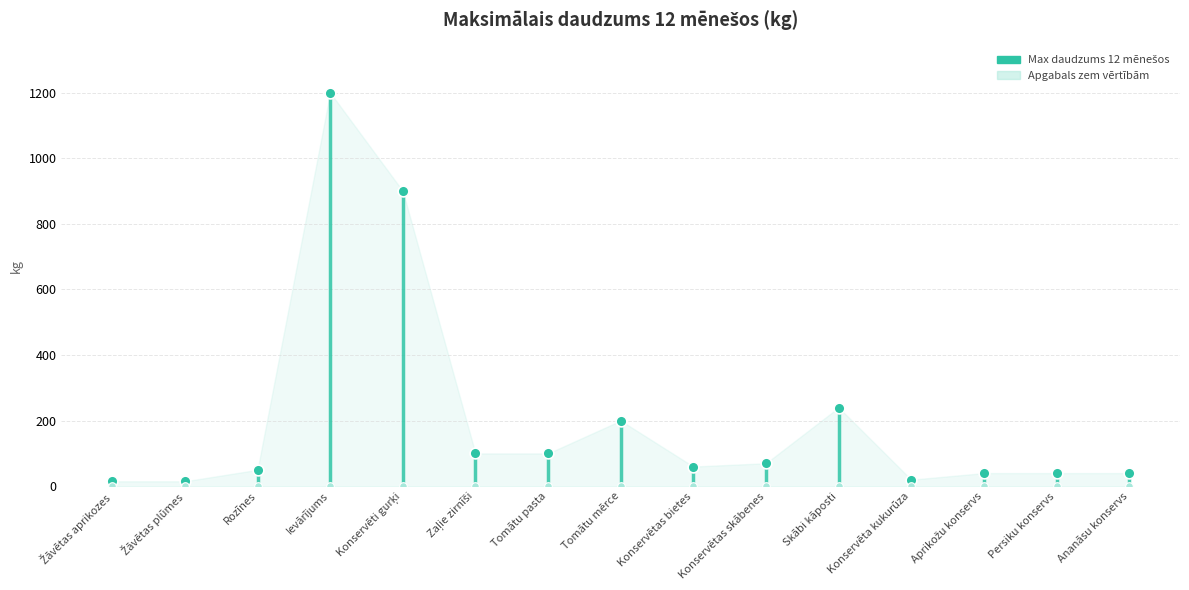

Which has a higher value, Zaļie zirnīši or Konservēta kukurūza?

Zaļie zirnīši